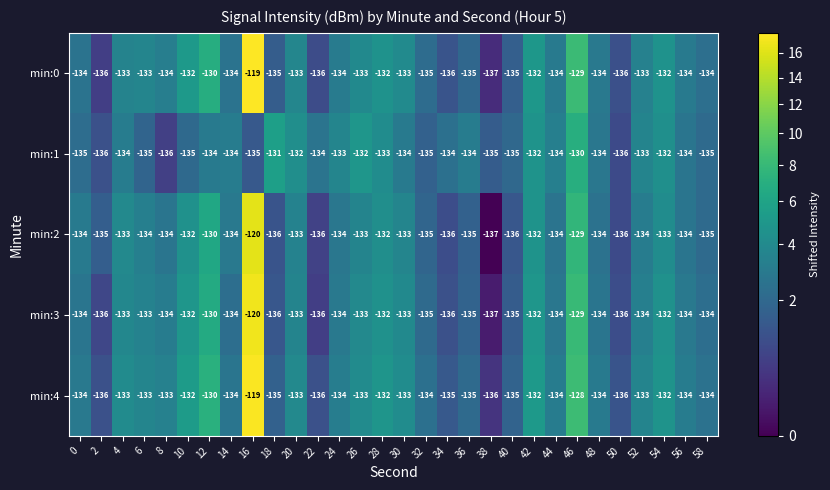

Which category has the lowest value across all series?

38